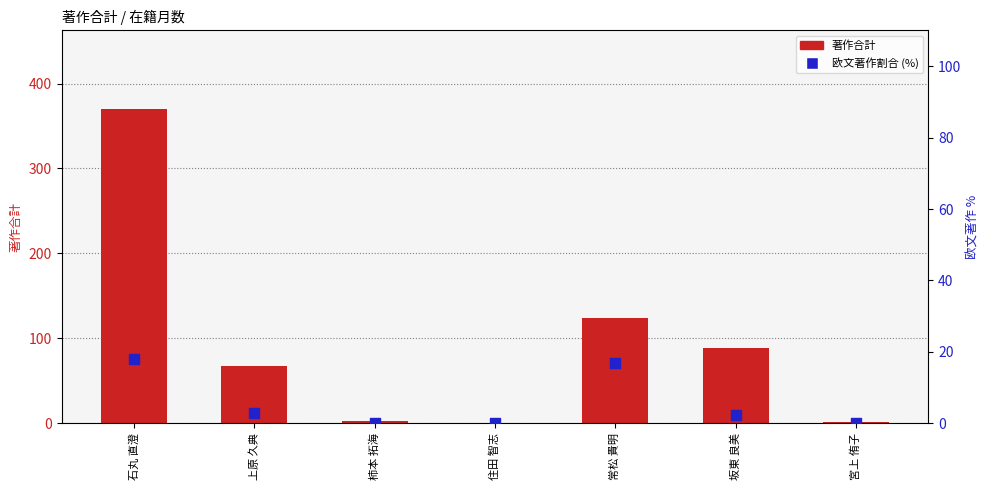

Which series has the widest spread of Y values?

著作合計